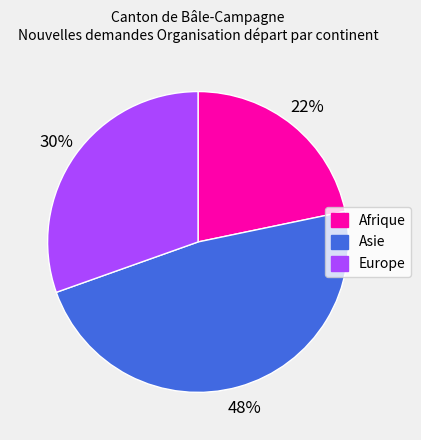

Is there any slice that represents more than half of the pie?

No